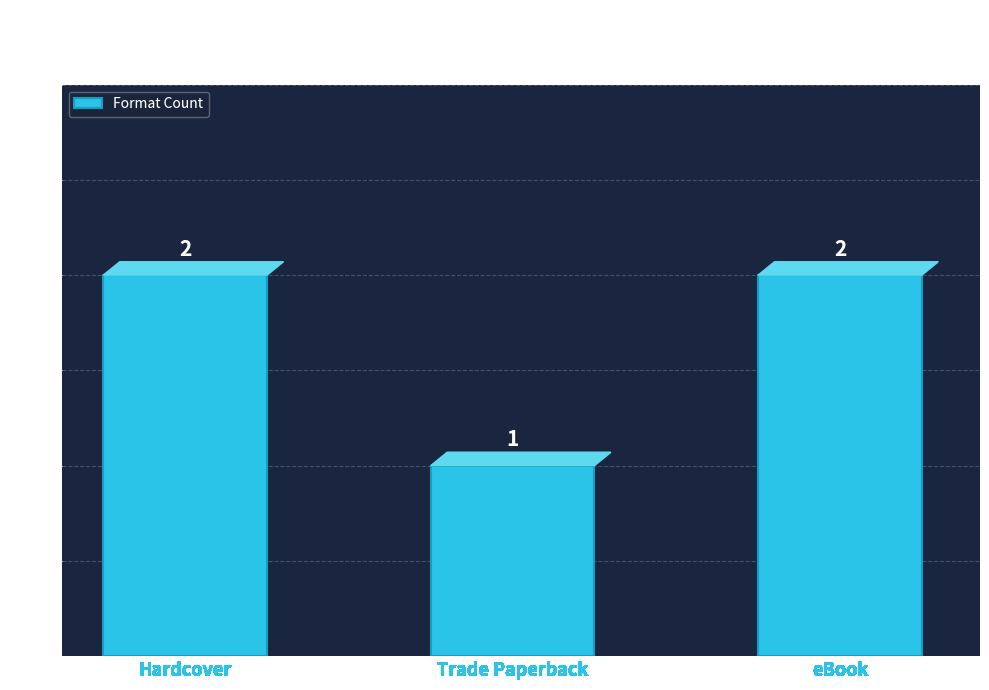

Are the bars grouped side by side (vs. stacked)?

No